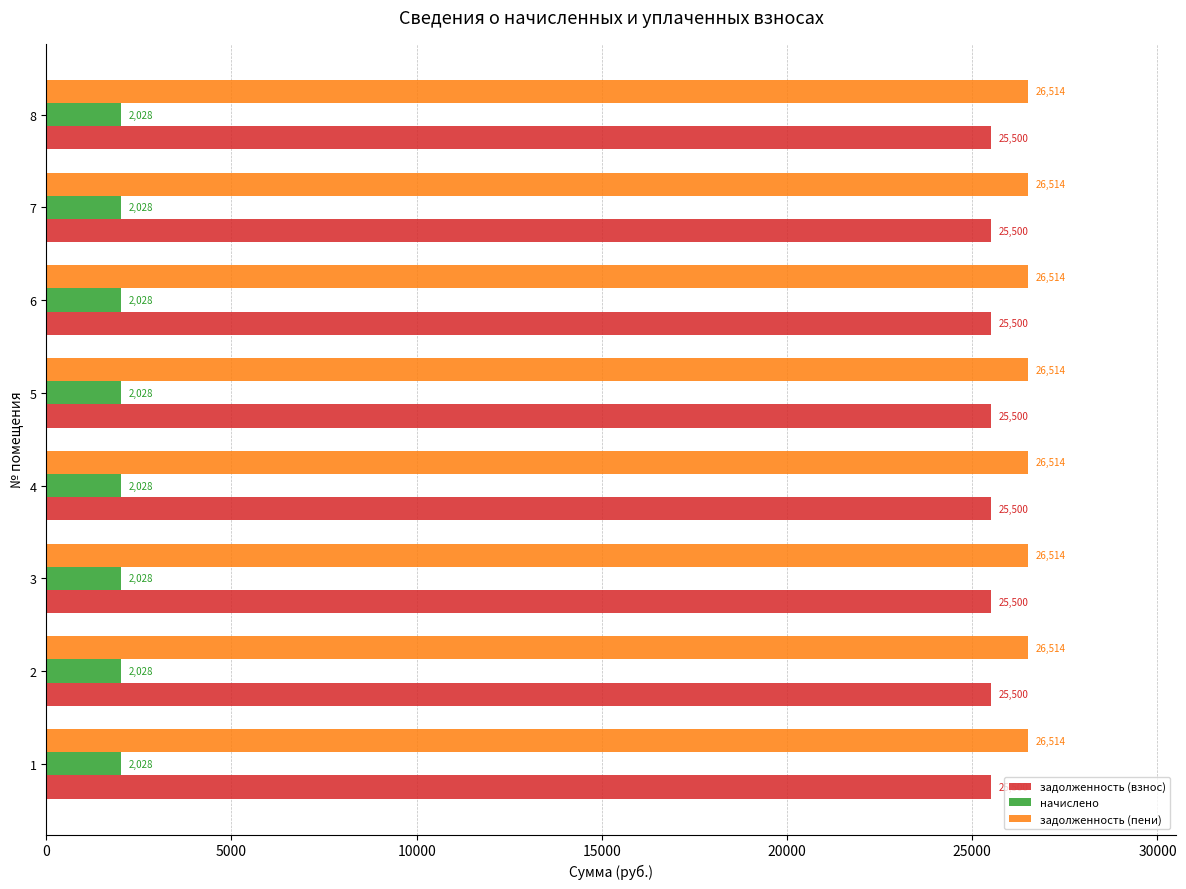

What is the sum of all начислено values?

16224.0